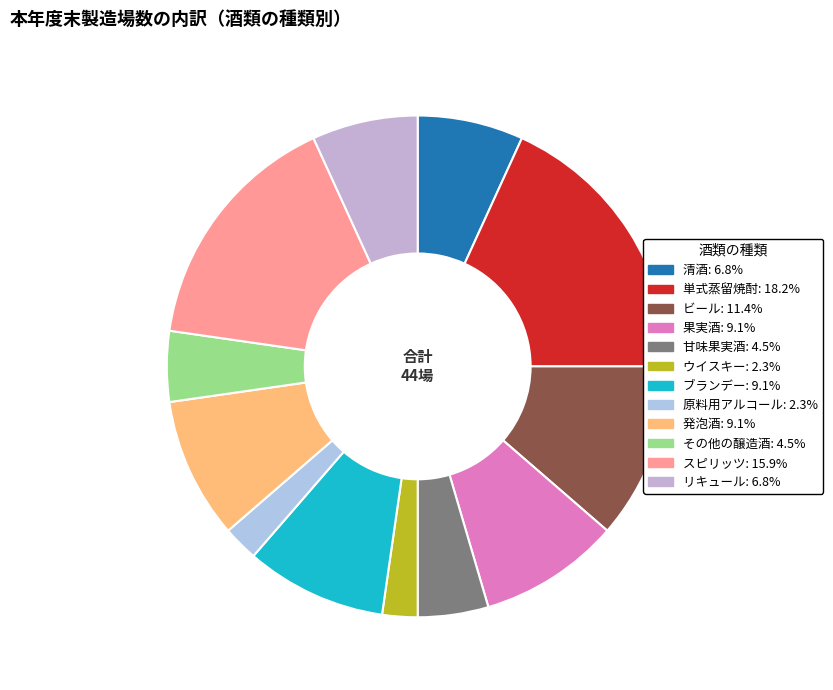

Count the number of slices in the pie.

12